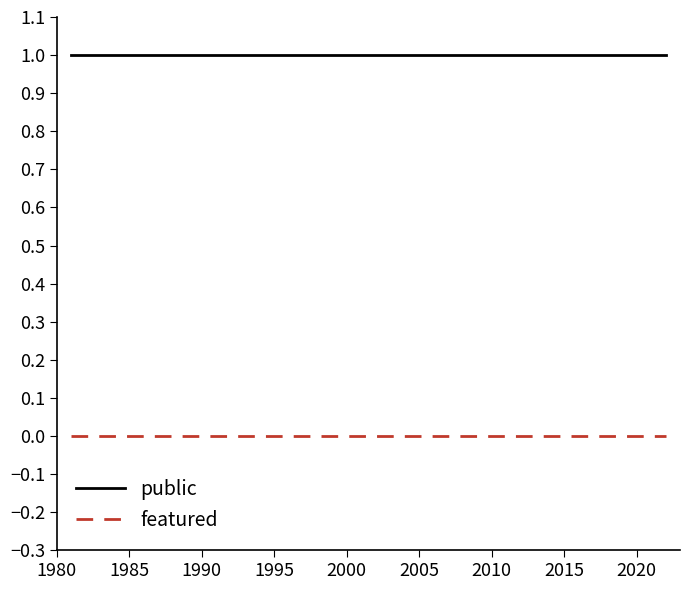

List the series in order of their overall mean, highest first.

public, featured